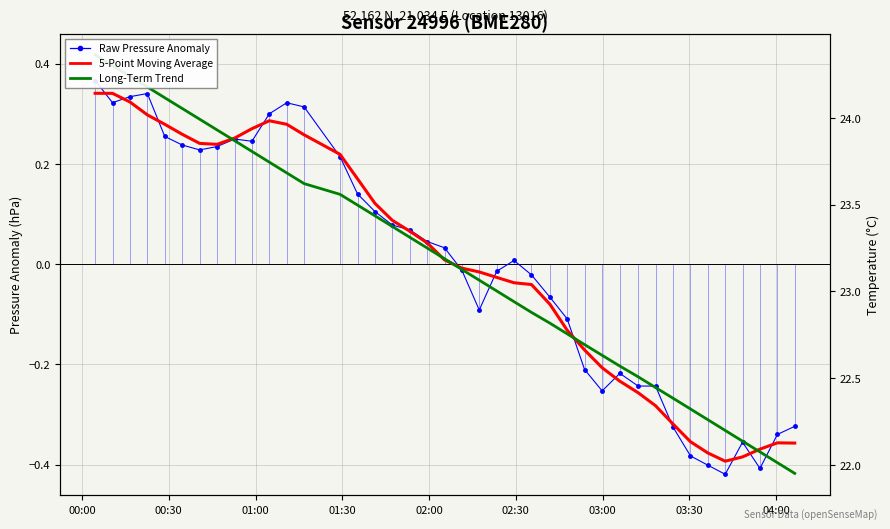

In Raw Pressure Anomaly (hPa), how many points are lower than both neighbors (excluding endpoints)?

7